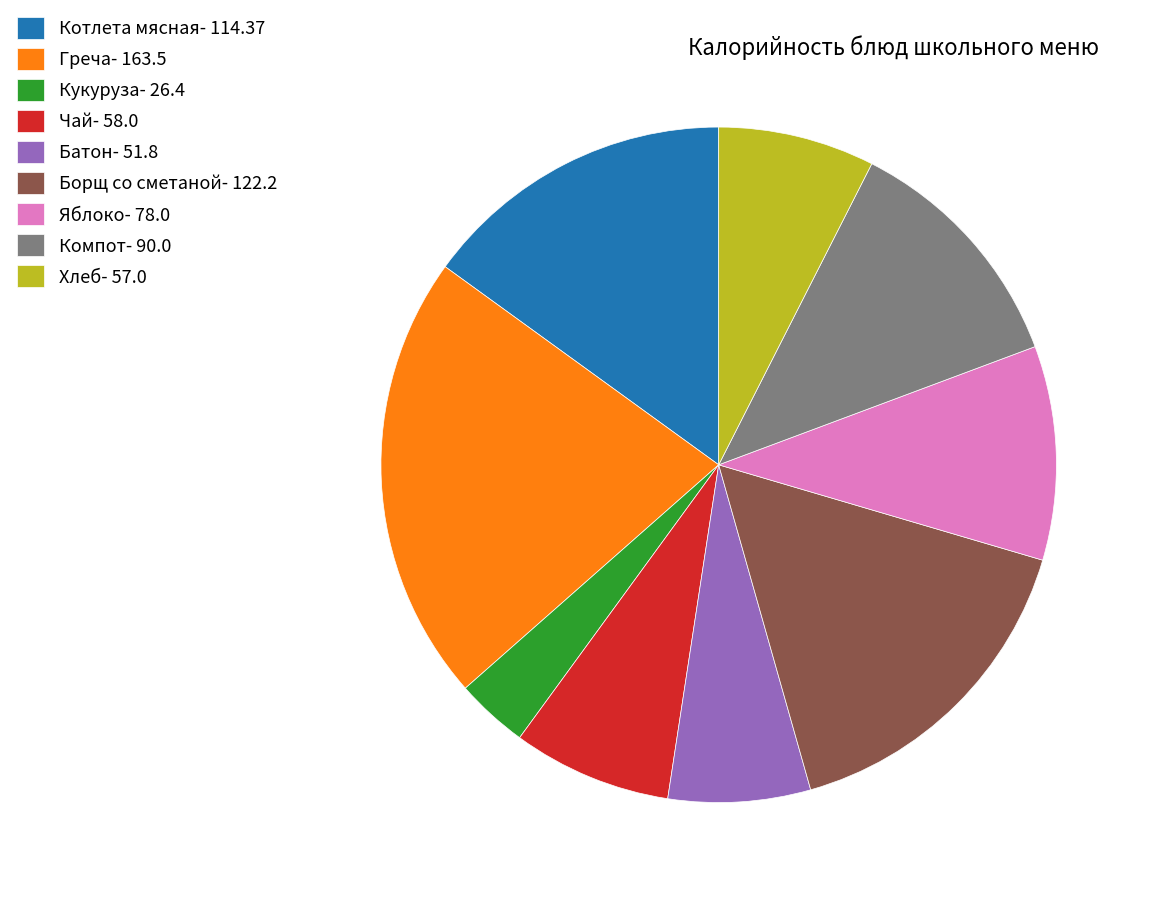

Is there any slice that represents more than half of the pie?

No